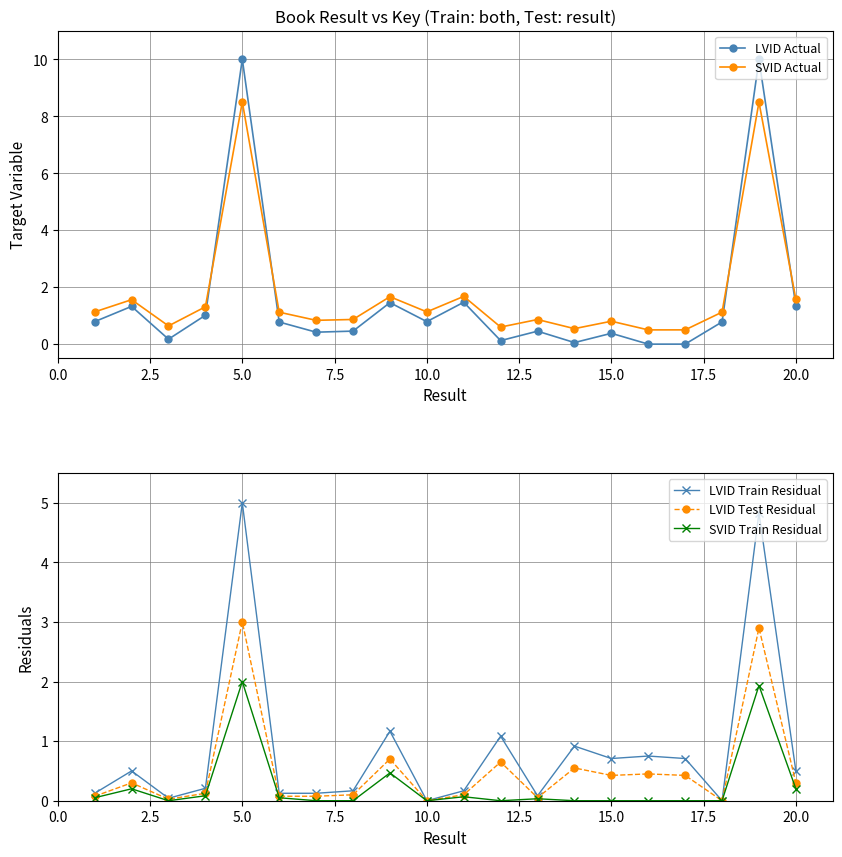

What is the average value of the LVID Train Residual series?

0.9